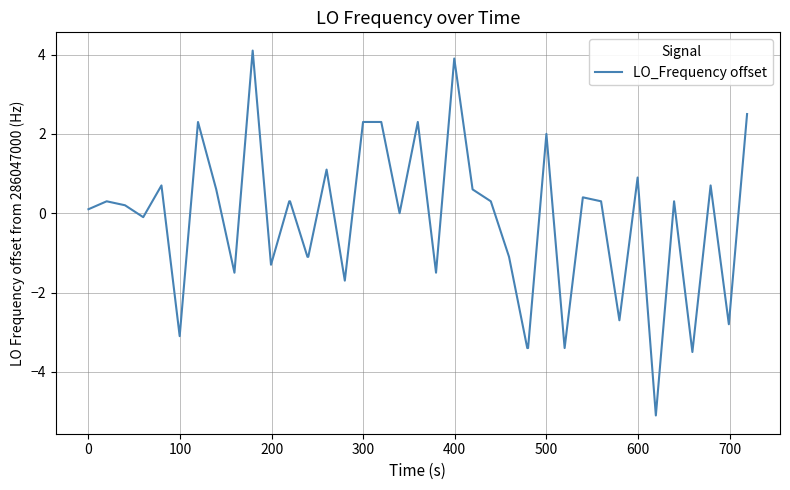

What is the greatest value displayed?

4.1